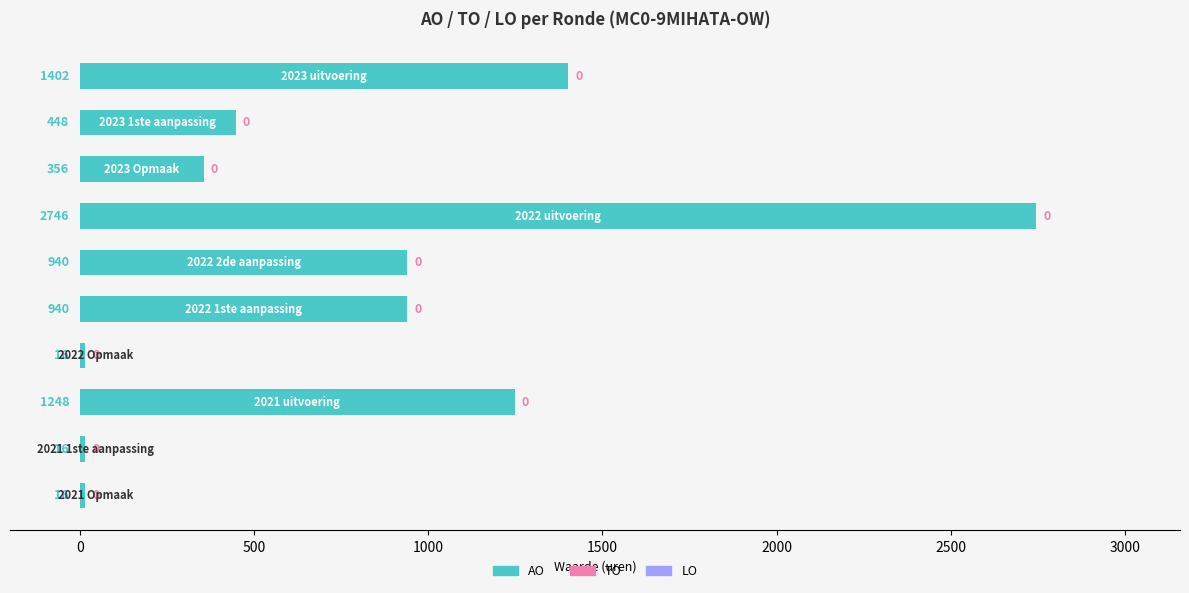

How many distinct data groups are displayed?

1